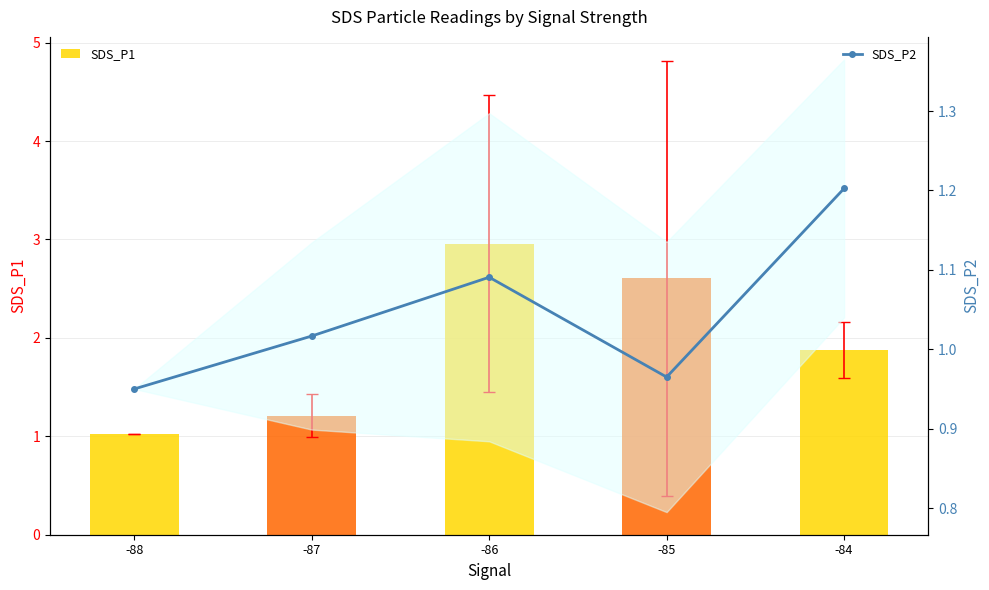

Rank the categories by SDS_P2 value from lowest to highest.

-88, -85, -87, -86, -84